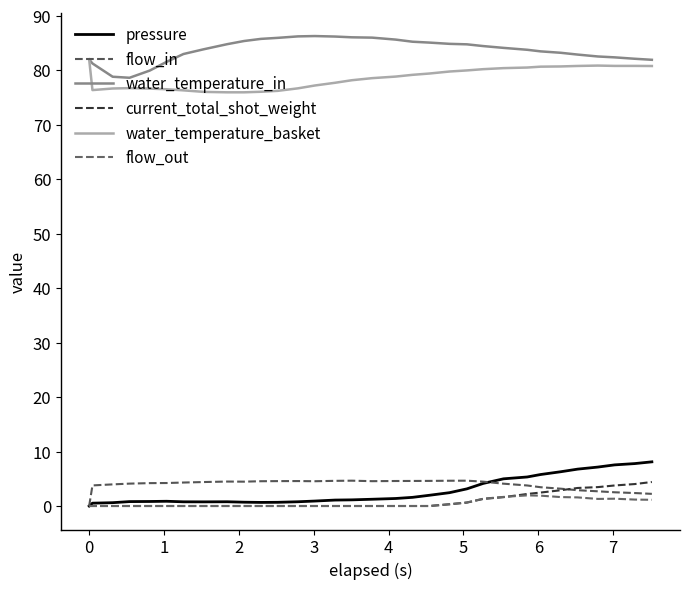

True or false: water_temperature_in has more than 1 interior local peaks.

False